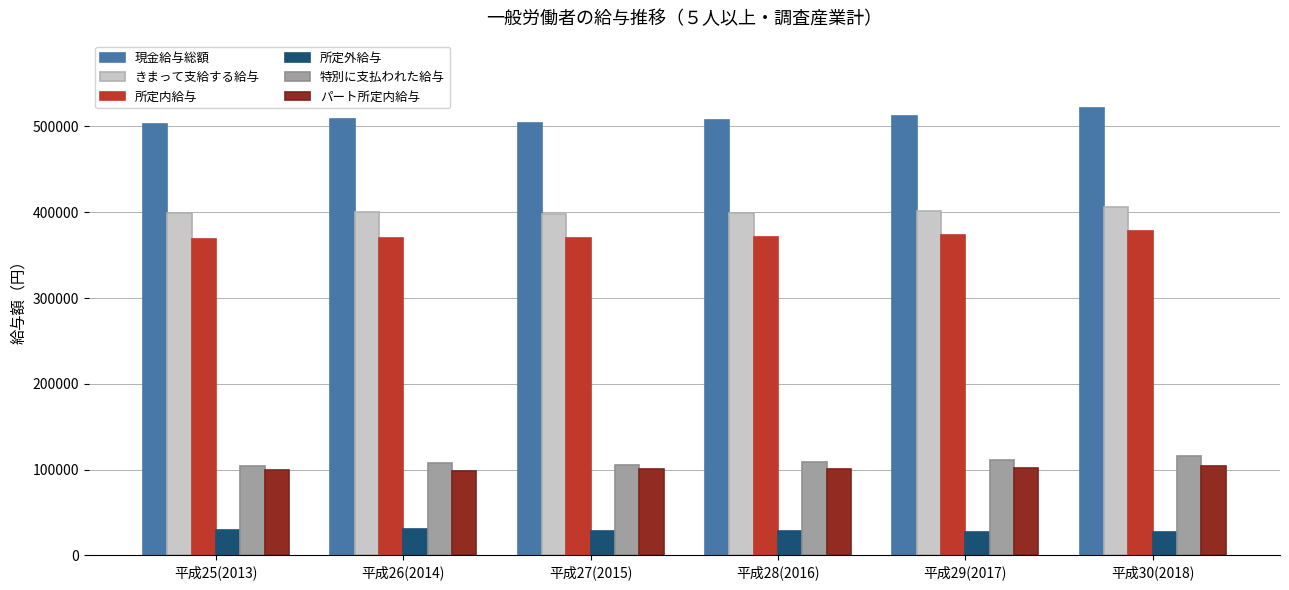

What are all the series names shown in the legend?

現金給与総額, きまって支給する給与, 所定内給与, 所定外給与, 特別に支払われた給与, パート所定内給与